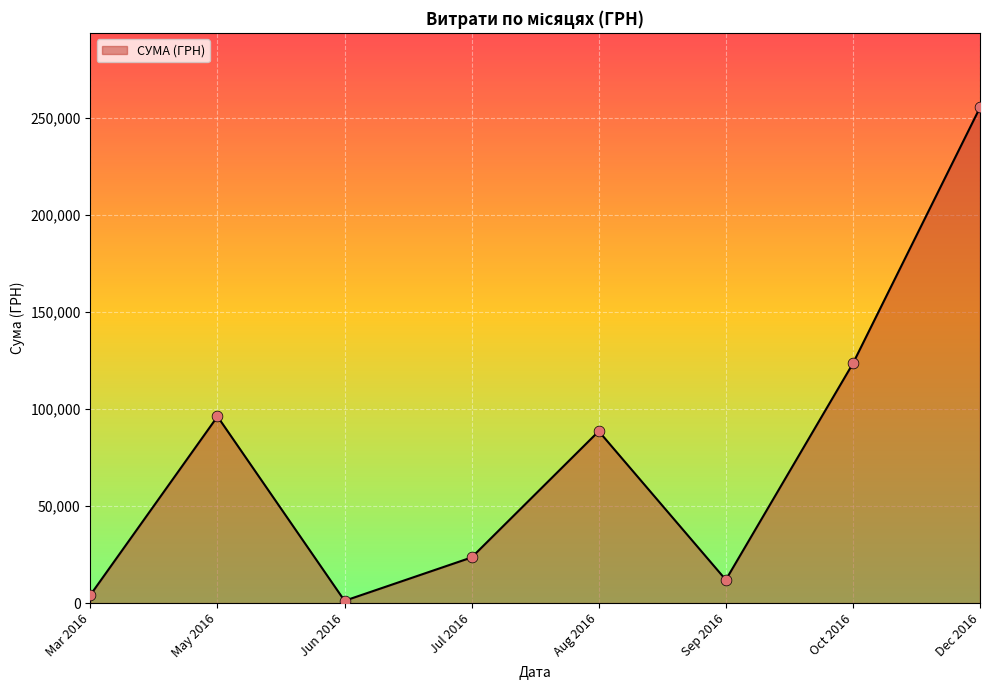

Which has a higher value, Sep 2016 or May 2016?

May 2016